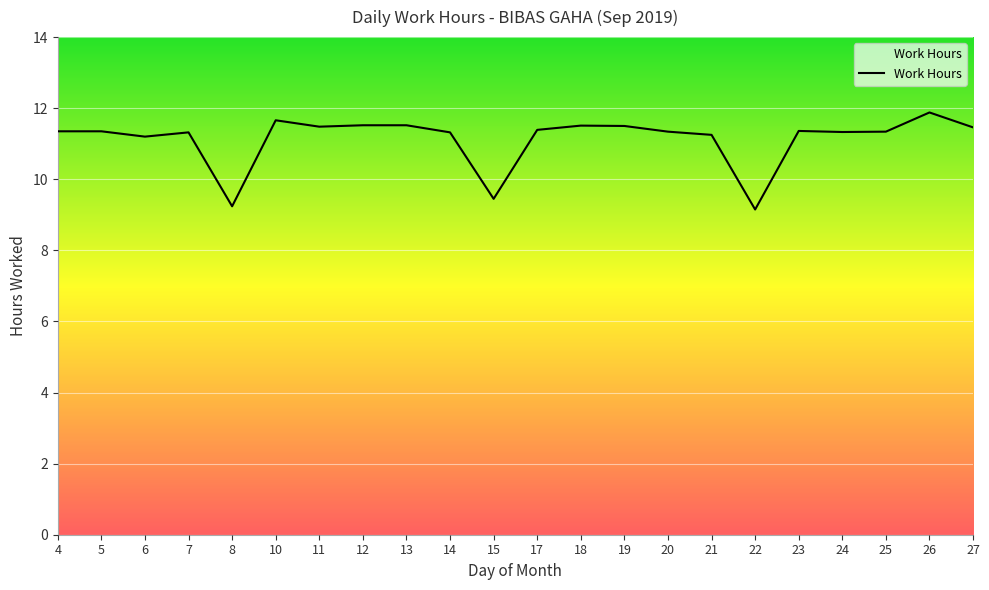

Is it true that the value at 22 is 9.2?

True